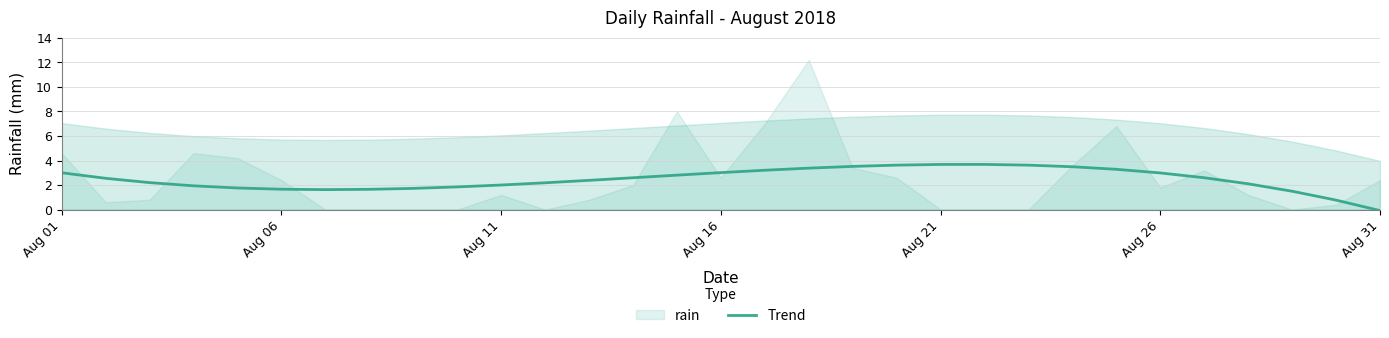

The value of Trend at Aug 06 is 0.4. True or false?

False